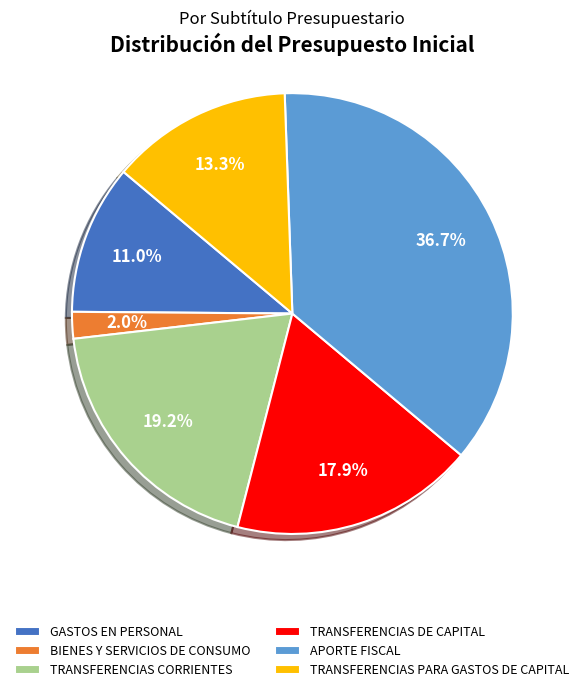

What is the total percentage of TRANSFERENCIAS DE CAPITAL and GASTOS EN PERSONAL?

28.9%